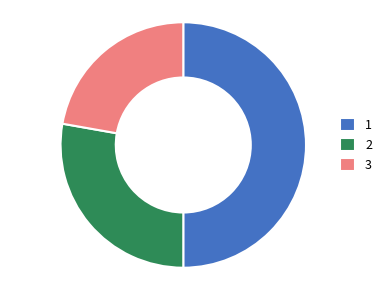

How many segments does this pie chart have?

3